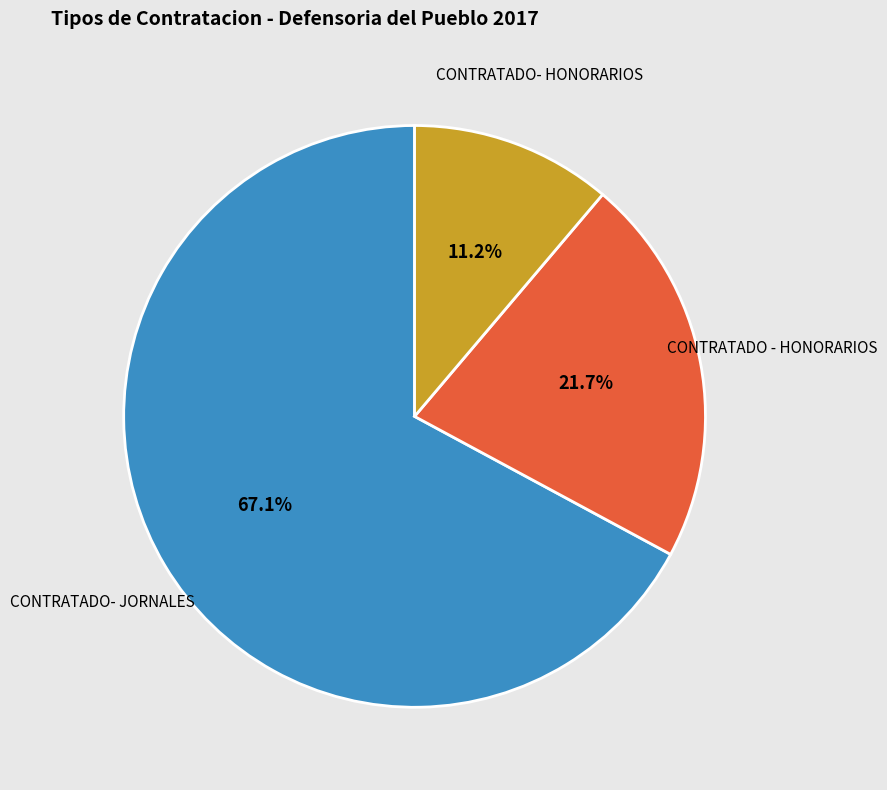

Does any single category account for the majority?

Yes